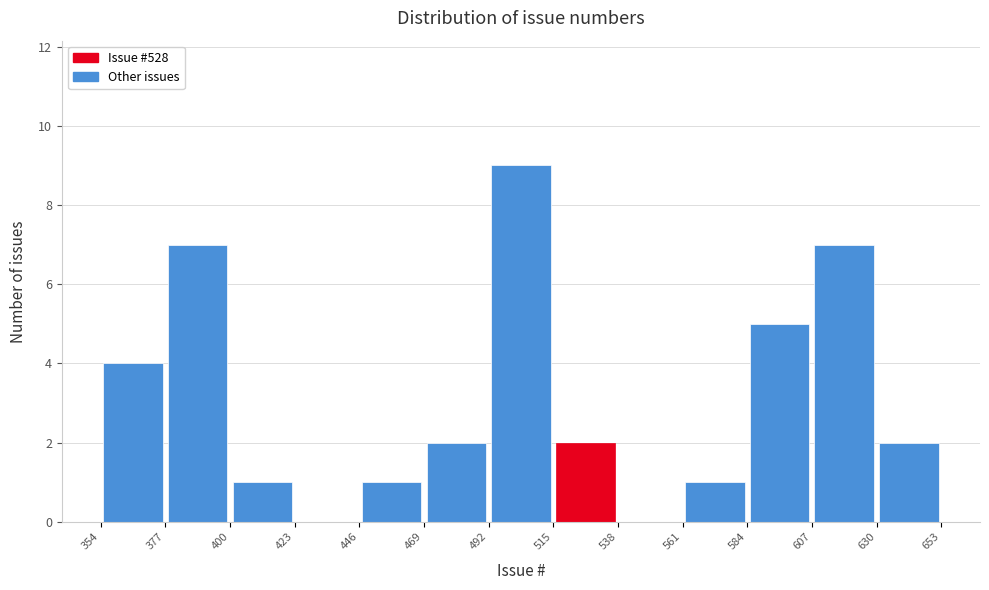

Reading left to right, list every bar in this chart as the range it spans on the x-axis followed by its height. The values are not printed on the chart, so give them approximately, as read against the axis.

354 to 377: 4
377 to 400: 7
400 to 423: 1
423 to 446: 0
446 to 469: 1
469 to 492: 2
492 to 515: 9
515 to 538: 2
538 to 561: 0
561 to 584: 1
584 to 607: 5
607 to 630: 7
630 to 653: 2